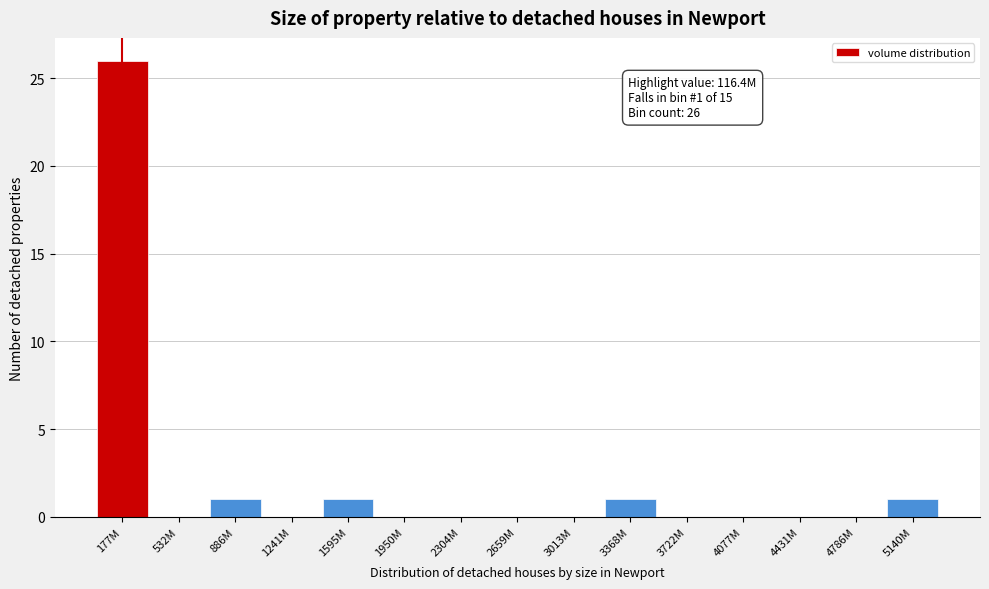

Reading right to left, list all the values displayed in this chart.

5140M=1	4786M=0	4431M=0	4077M=0	3722M=0	3368M=1	3013M=0	2659M=0	2304M=0	1950M=0	1595M=1	1241M=0	886M=1	532M=0	177M=26